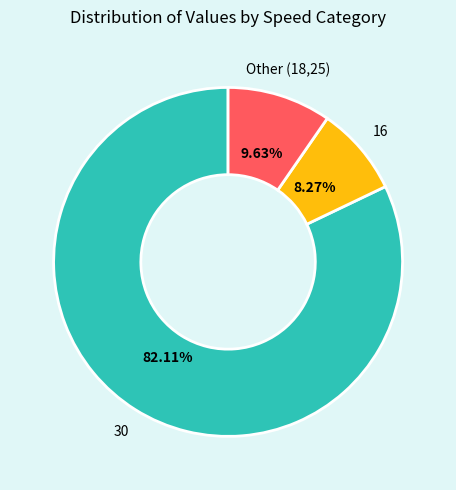

Approximately how many times larger is the value at 16 compared to Other (18,25)?

0.9